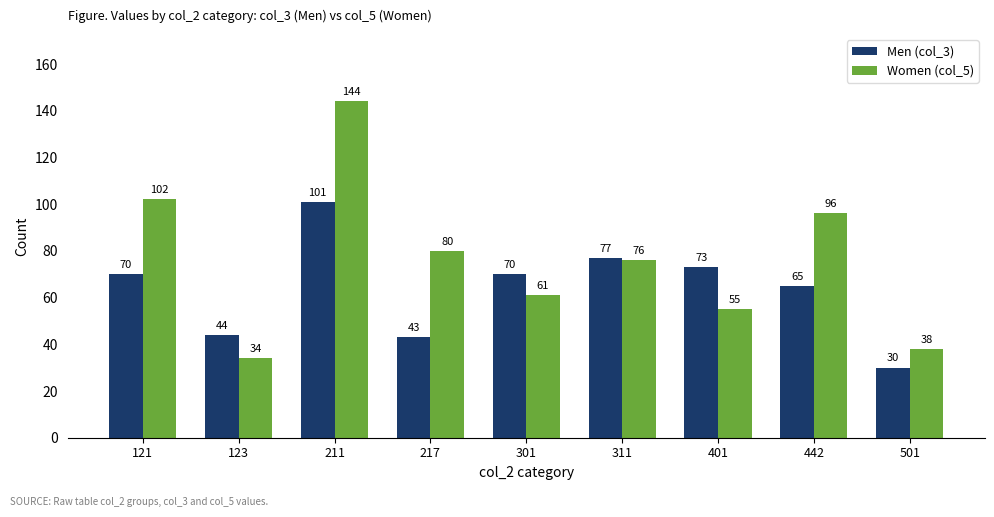

How many data points in Men (col_3) are less than 70?

4